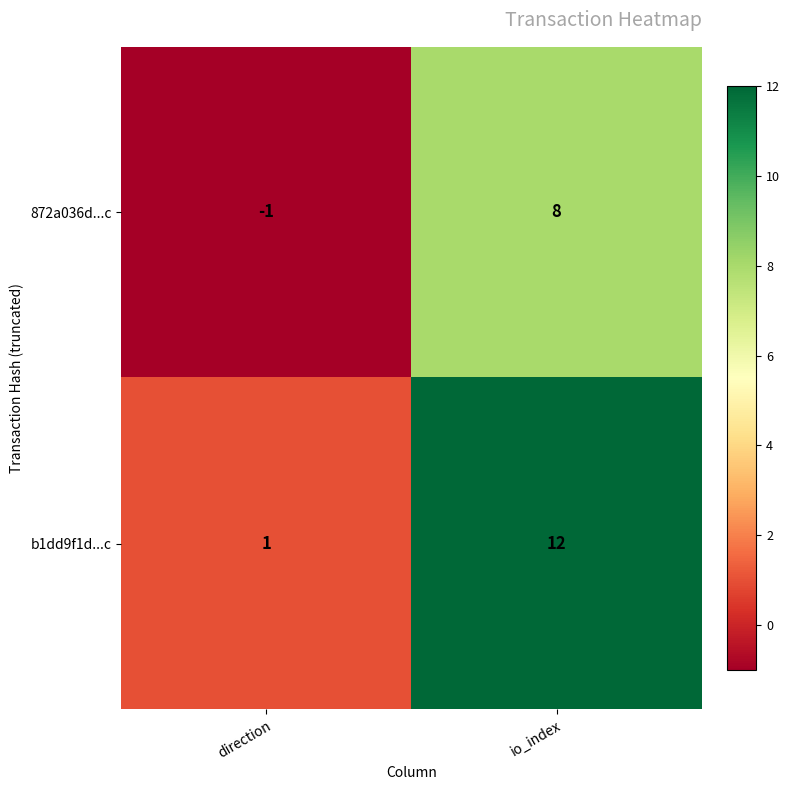

Reading left to right, what are all the values shown in this chart?

872a036d...c: -1	8
b1dd9f1d...c: 1	12